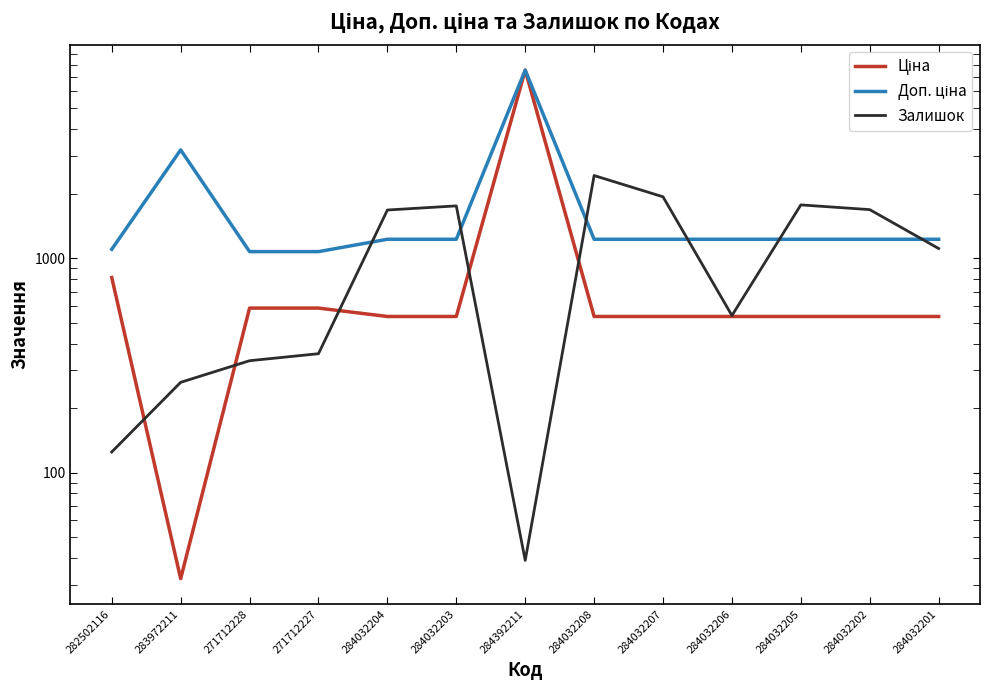

Where is the first local maximum for Ціна?

284392211